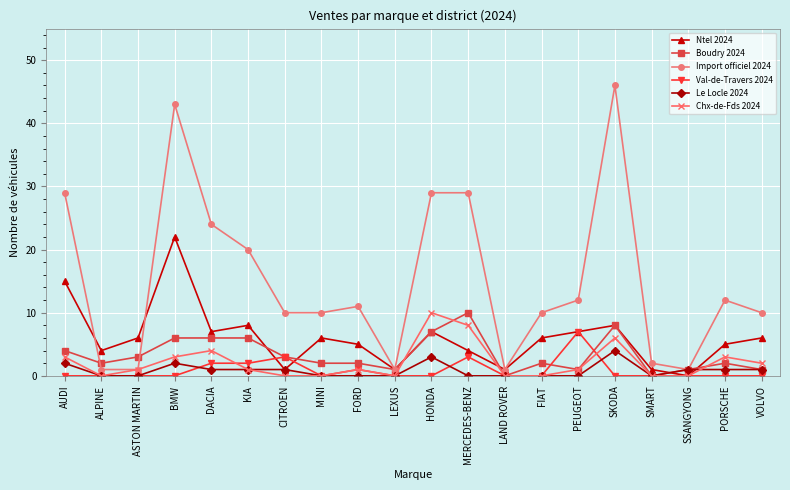

Reading left to right, list all the values displayed in this chart.

Ntel 2024: AUDI=15	ALPINE=4	ASTON MARTIN=6	BMW=22	DACIA=7	KIA=8	CITROEN=1	MINI=6	FORD=5	LEXUS=1	HONDA=7	MERCEDES-BENZ=4	LAND ROVER=1	FIAT=6	PEUGEOT=7	SKODA=8	SMART=1	SSANGYONG=0	PORSCHE=5	VOLVO=6
Boudry 2024: AUDI=4	ALPINE=2	ASTON MARTIN=3	BMW=6	DACIA=6	KIA=6	CITROEN=3	MINI=2	FORD=2	LEXUS=1	HONDA=7	MERCEDES-BENZ=10	LAND ROVER=0	FIAT=2	PEUGEOT=1	SKODA=8	SMART=0	SSANGYONG=1	PORSCHE=2	VOLVO=1
Import officiel 2024: AUDI=29	ALPINE=1	ASTON MARTIN=1	BMW=43	DACIA=24	KIA=20	CITROEN=10	MINI=10	FORD=11	LEXUS=1	HONDA=29	MERCEDES-BENZ=29	LAND ROVER=1	FIAT=10	PEUGEOT=12	SKODA=46	SMART=2	SSANGYONG=1	PORSCHE=12	VOLVO=10
Val-de-Travers 2024: AUDI=0	ALPINE=0	ASTON MARTIN=0	BMW=0	DACIA=2	KIA=2	CITROEN=3	MINI=0	FORD=1	LEXUS=0	HONDA=0	MERCEDES-BENZ=3	LAND ROVER=0	FIAT=0	PEUGEOT=7	SKODA=0	SMART=0	SSANGYONG=0	PORSCHE=0	VOLVO=0
Le Locle 2024: AUDI=2	ALPINE=0	ASTON MARTIN=0	BMW=2	DACIA=1	KIA=1	CITROEN=1	MINI=0	FORD=0	LEXUS=0	HONDA=3	MERCEDES-BENZ=0	LAND ROVER=0	FIAT=0	PEUGEOT=0	SKODA=4	SMART=0	SSANGYONG=1	PORSCHE=1	VOLVO=1
Chx-de-Fds 2024: AUDI=3	ALPINE=0	ASTON MARTIN=1	BMW=3	DACIA=4	KIA=1	CITROEN=0	MINI=0	FORD=1	LEXUS=0	HONDA=10	MERCEDES-BENZ=8	LAND ROVER=0	FIAT=0	PEUGEOT=1	SKODA=6	SMART=0	SSANGYONG=0	PORSCHE=3	VOLVO=2